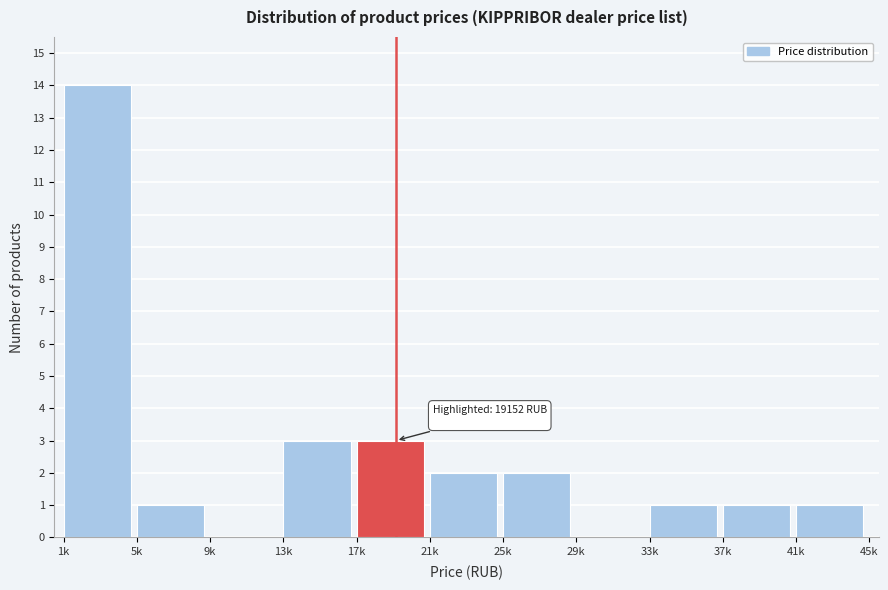

Reading left to right, what are all the values shown in this chart?

1k=14	5k=1	9k=0	13k=3	17k=3	21k=2	25k=2	29k=0	33k=1	37k=1	41k=1